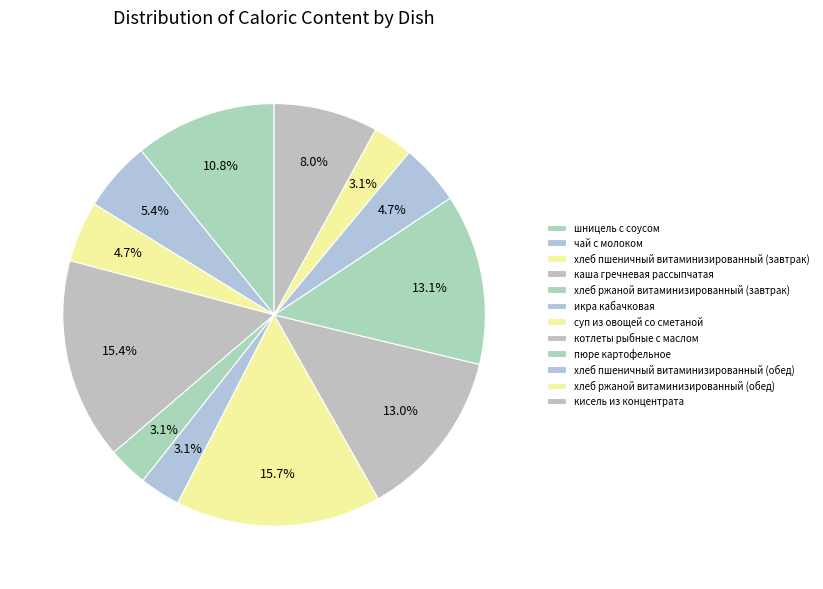

Count the number of slices in the pie.

12